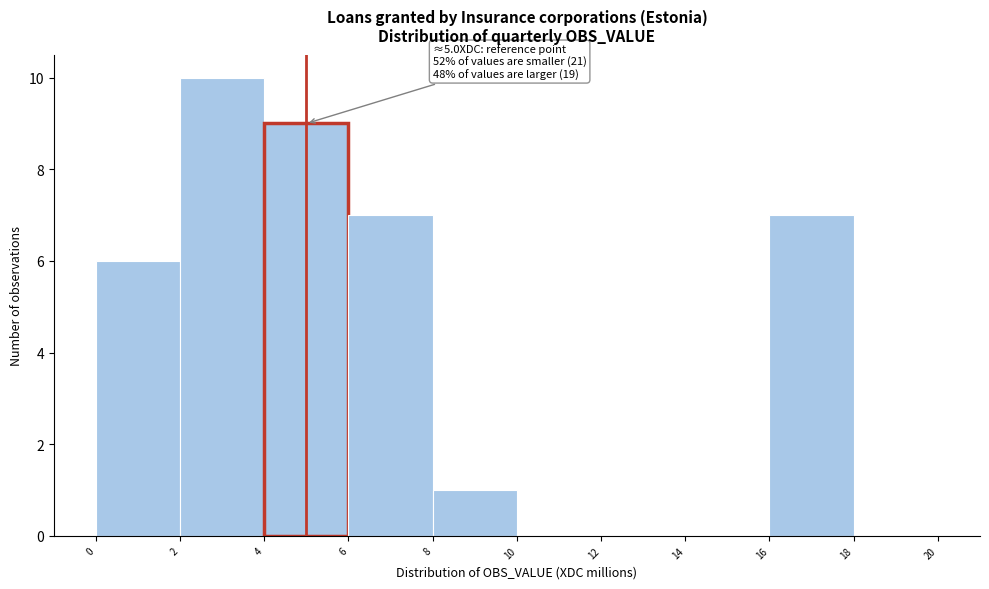

Which range on the x-axis has the tallest bar?

2 to 4